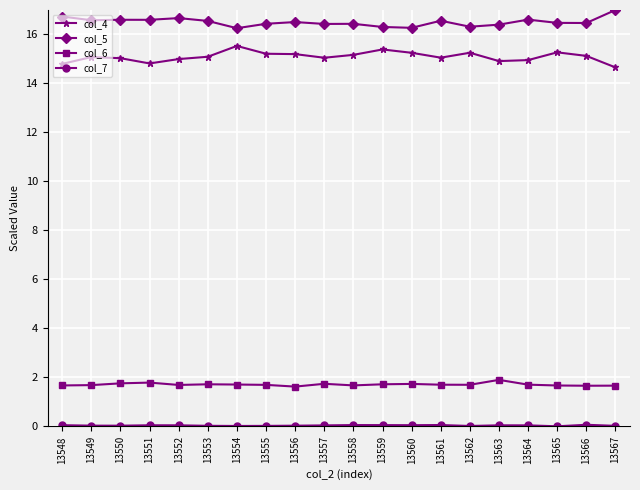

Count the number of data series in this chart.

4